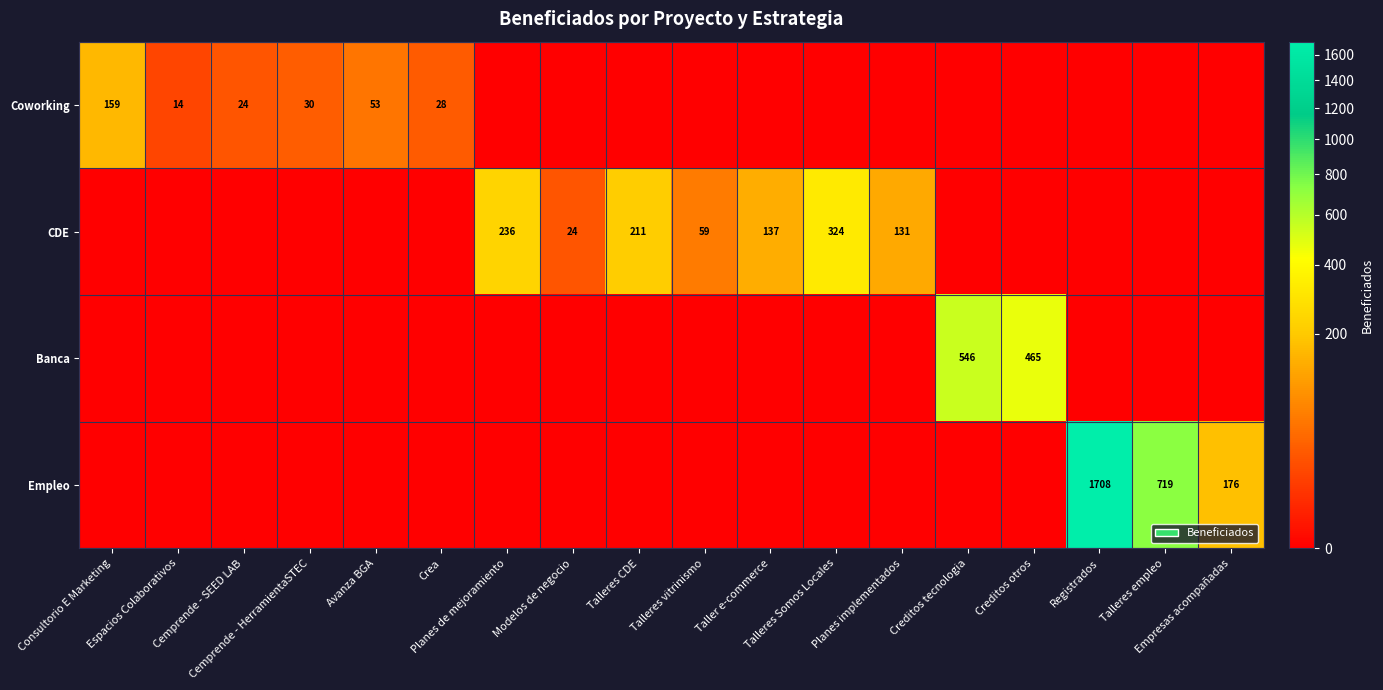

Is it true that Empleo equals 0 at Creditos otros?

True